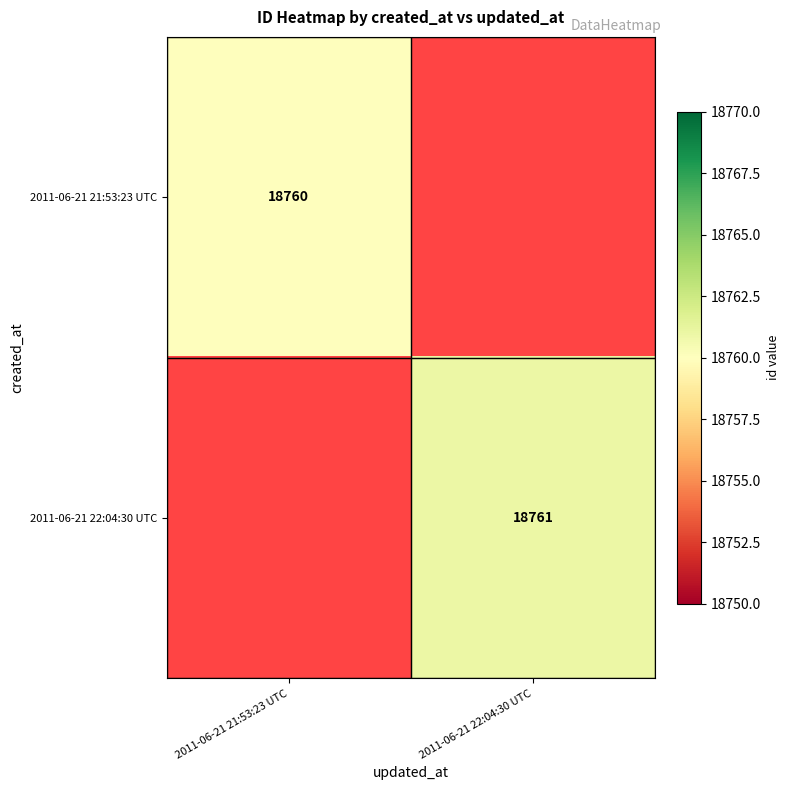

Count the number of categories in the chart.

2